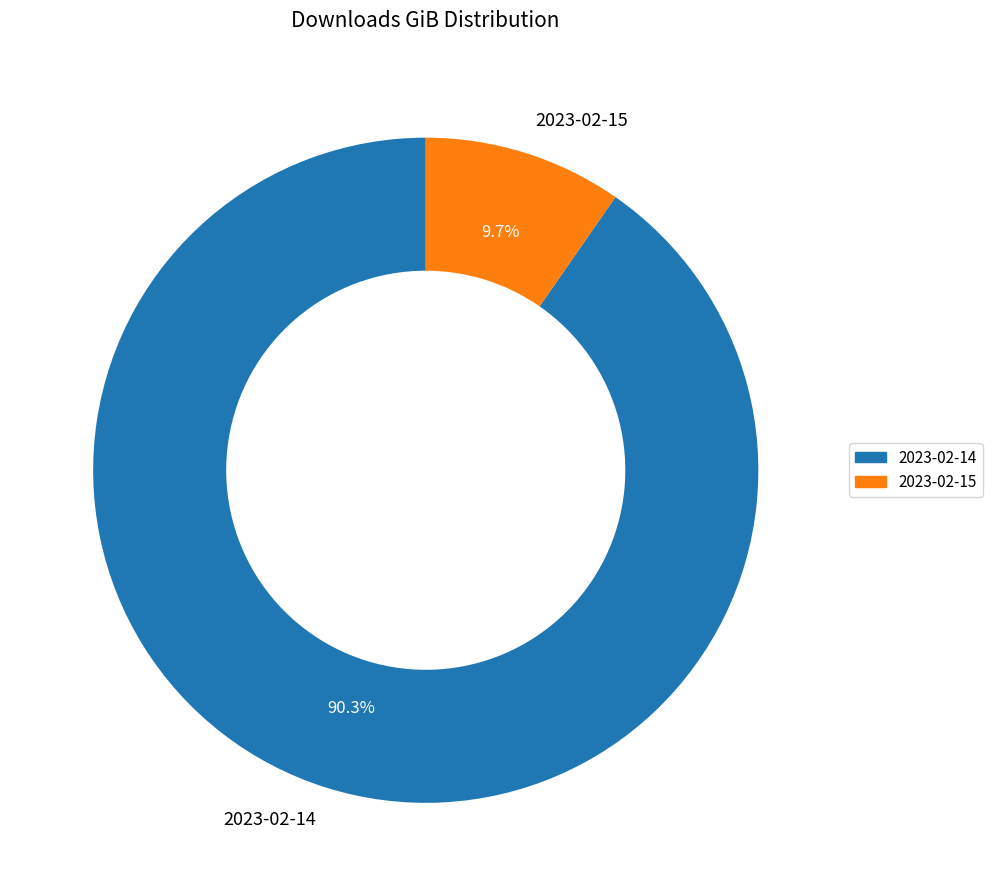

What is the majority slice?

2023-02-14